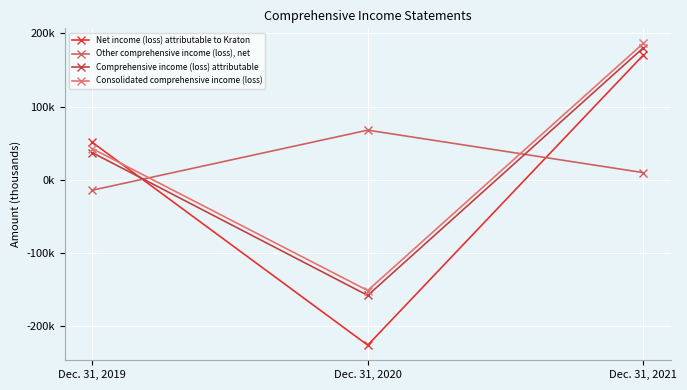

At which label does Comprehensive income (loss) attributable first exceed 37209?

Dec. 31, 2021